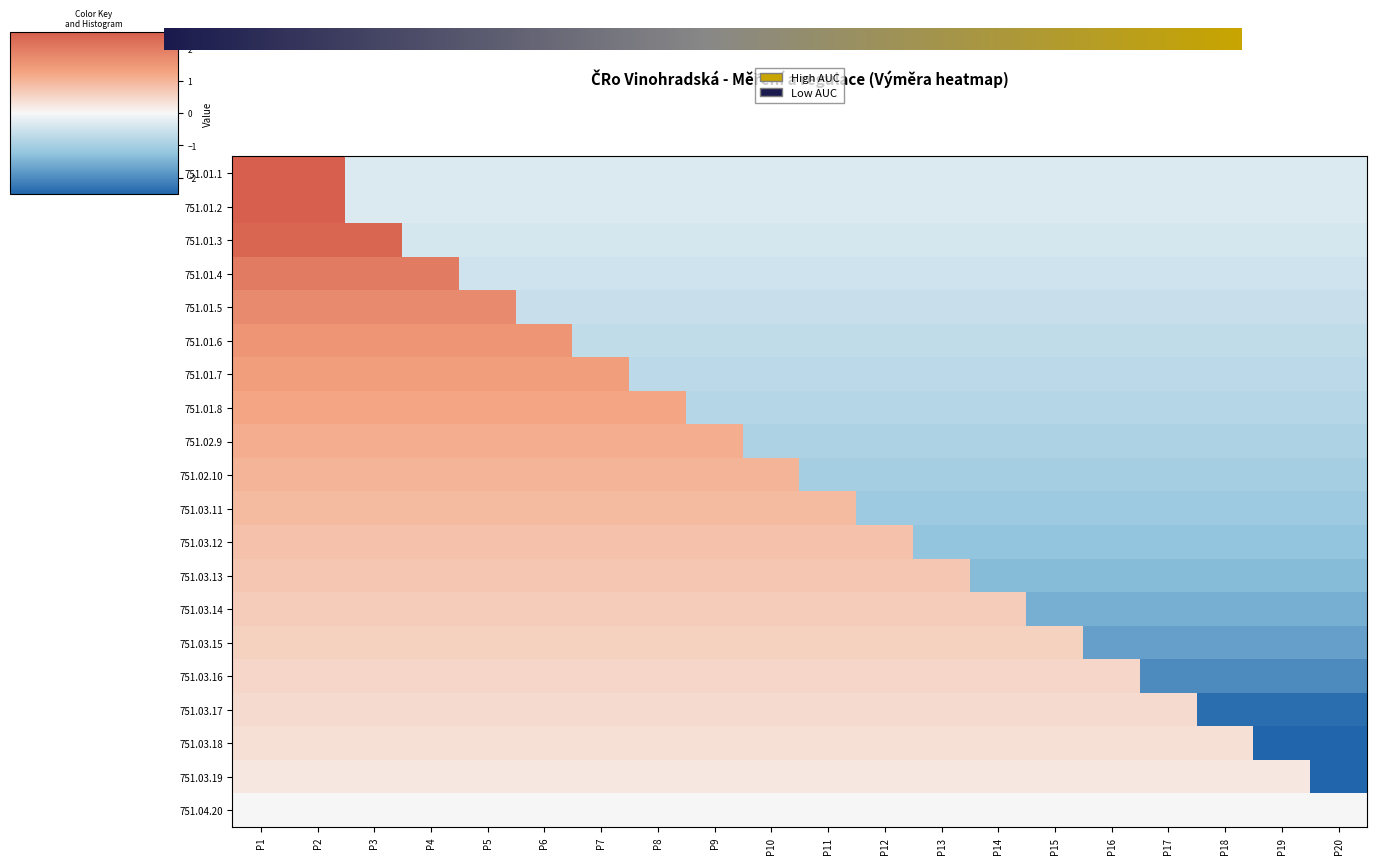

Which category has the highest value in the 751.03.12 series?

P1